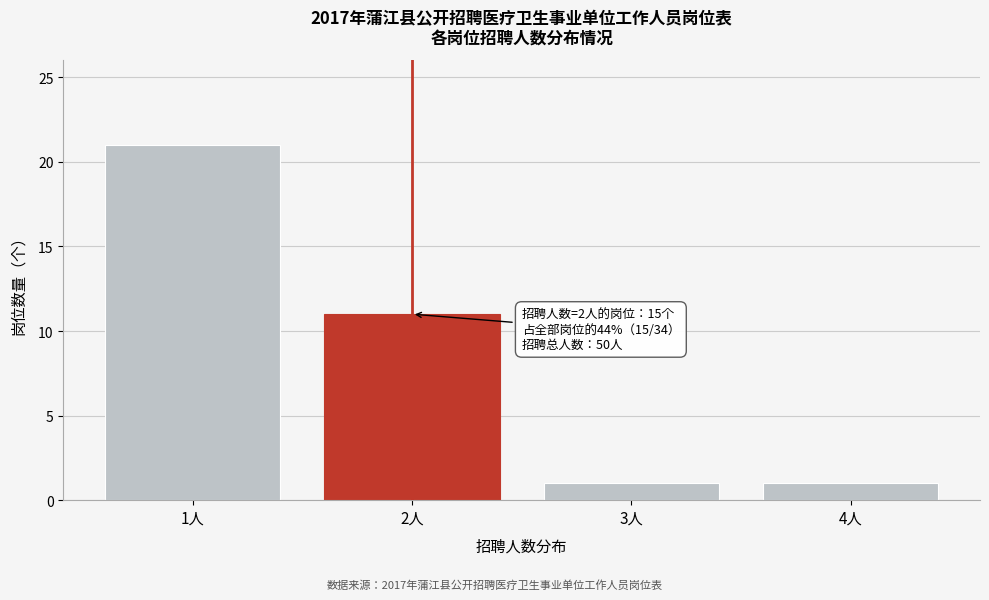

Reading left to right, list all the values displayed in this chart.

1人=21	2人=11	3人=1	4人=1